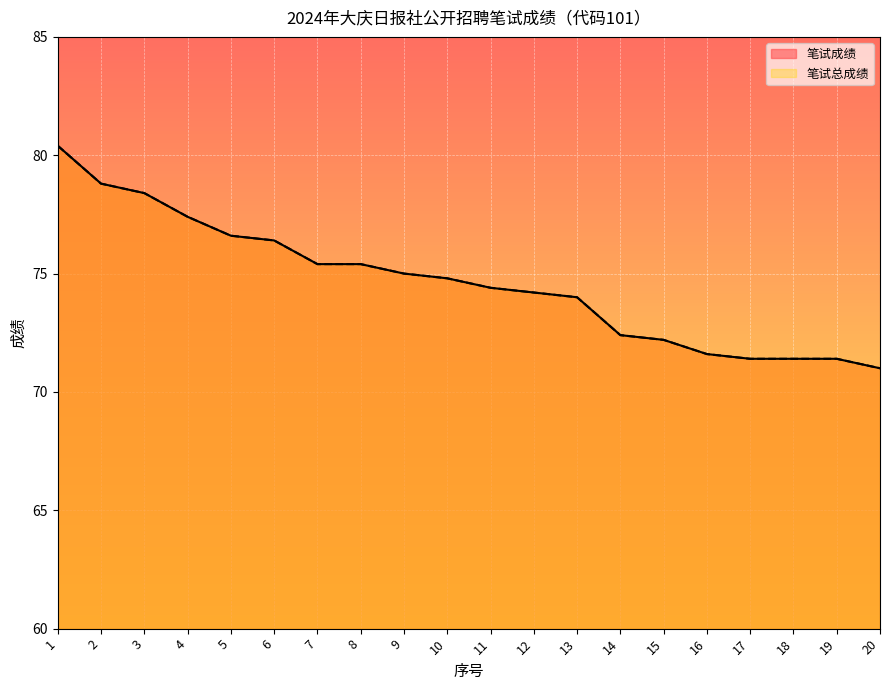

Read the 笔试成绩 value at 9.

75.0